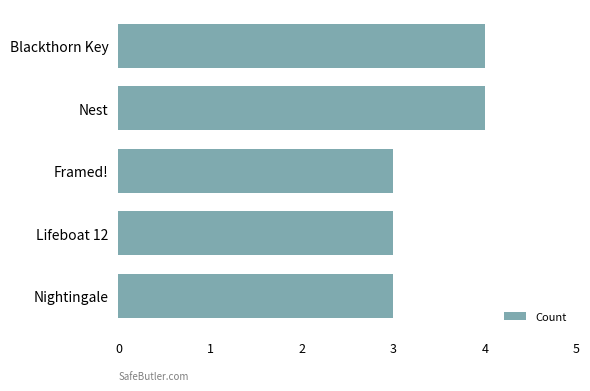

How many series are shown in this chart?

1